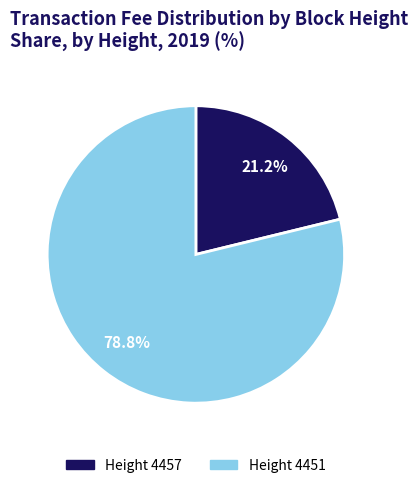

To the nearest percent, what is the difference between the largest and smallest slice percentages?

58%